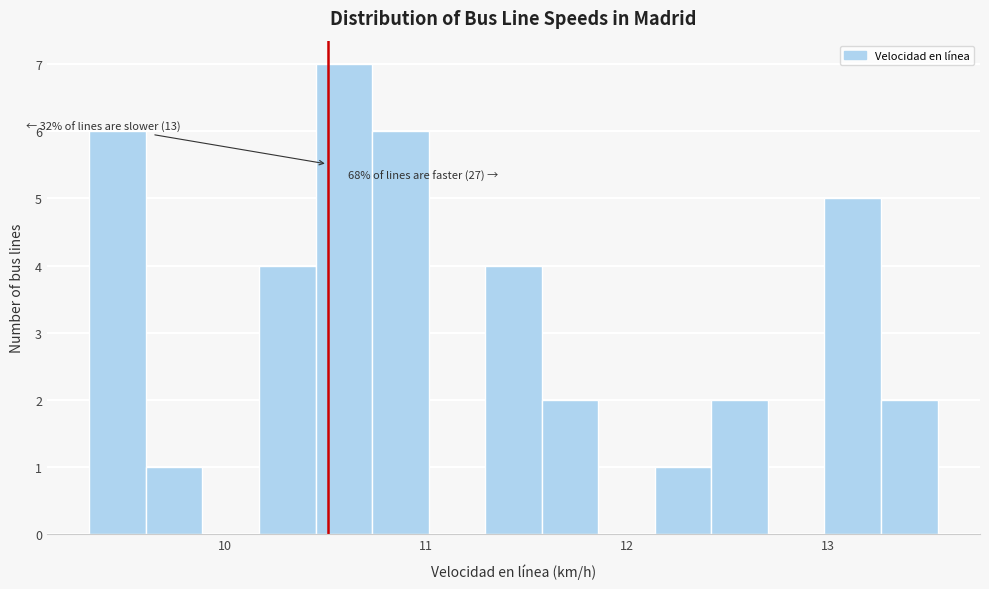

Around what value on the x-axis is the tallest bar? Give the approximate position of its centre, as read against the axis.

10.6